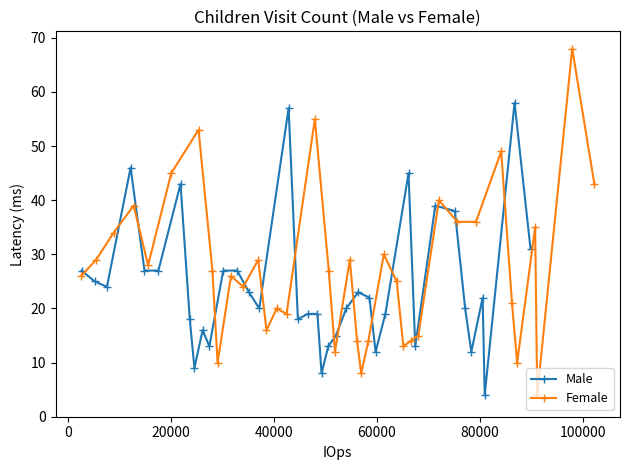

True or false: Male has more than 2 points higher than both neighbors.

True